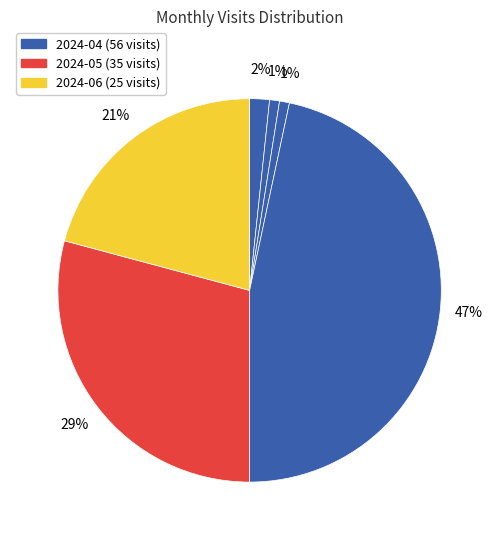

How many slices are in this pie chart?

6